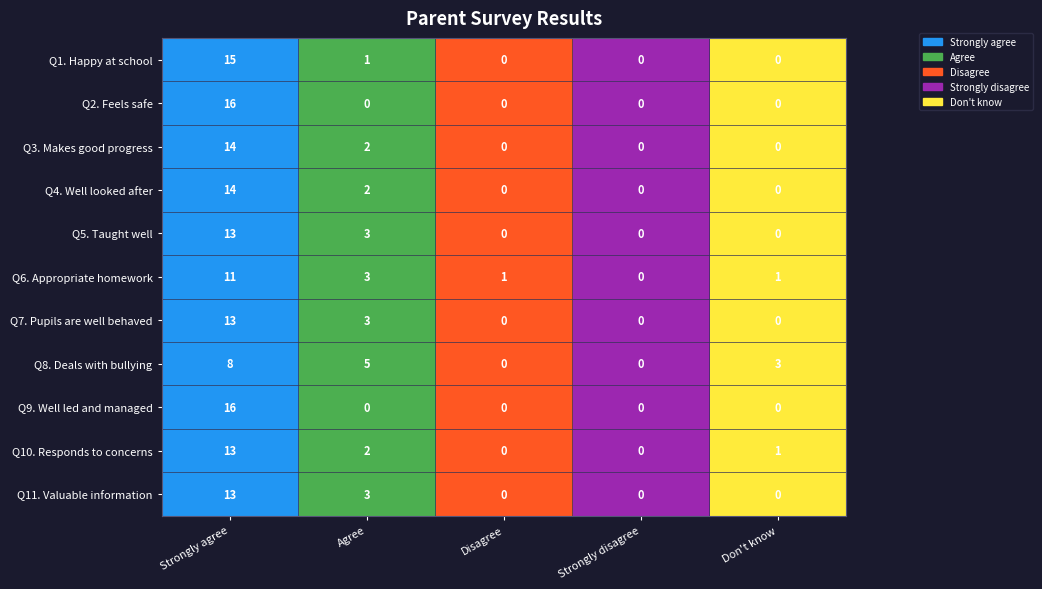

How many categories are shown in the chart?

5